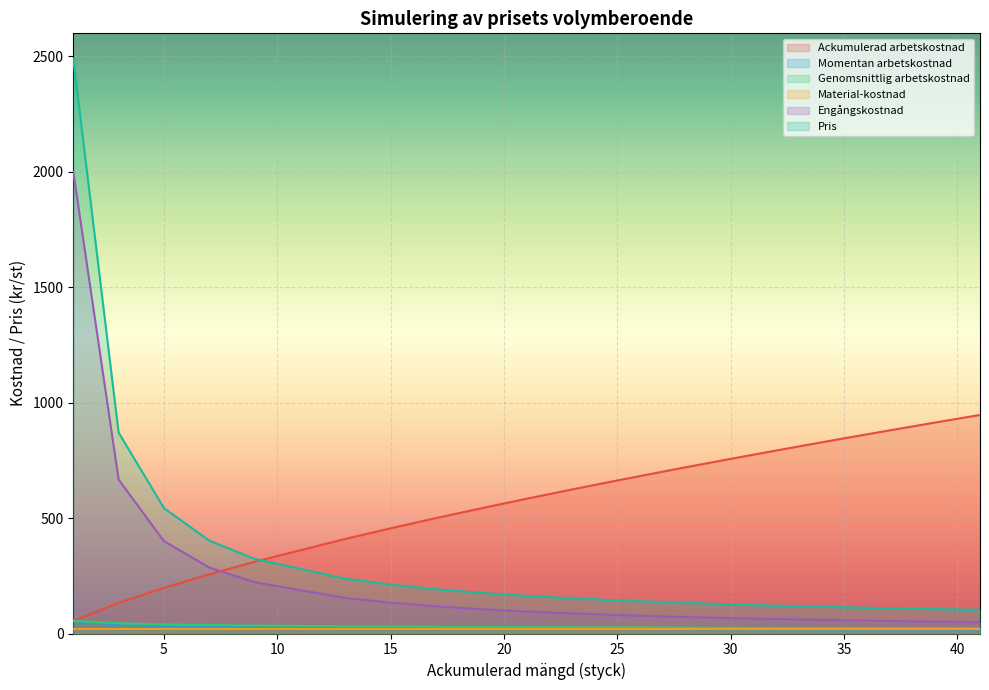

How many values in the Momentan arbetskostnad series are below 20?

9